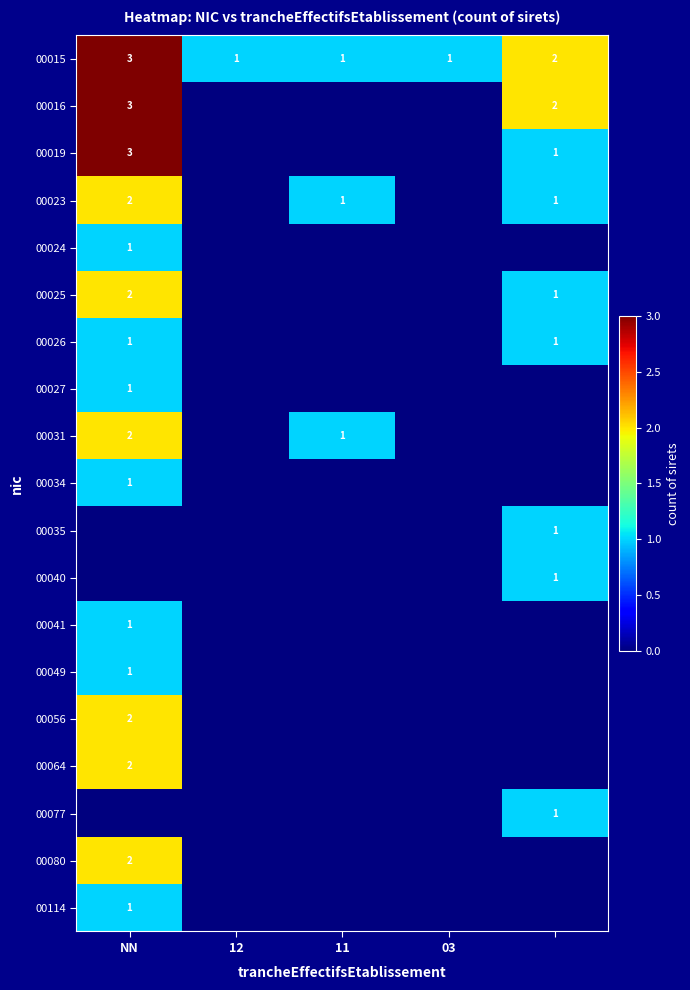

At which category is the sum across all series the highest?

NN